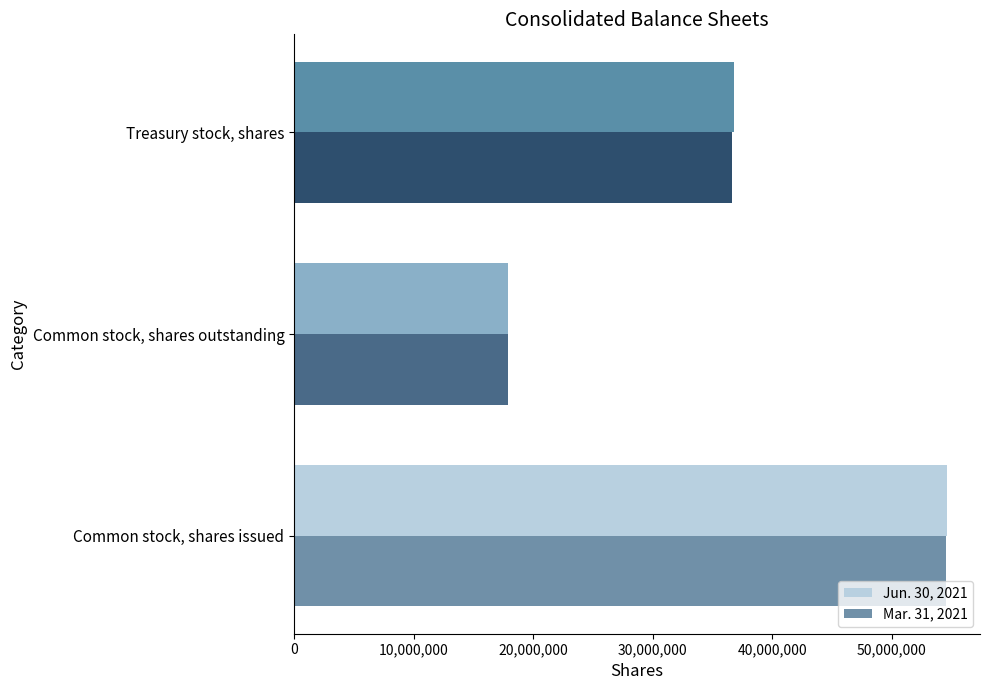

Rank the categories by Jun. 30, 2021 value from lowest to highest.

Common stock, shares outstanding, Treasury stock, shares, Common stock, shares issued